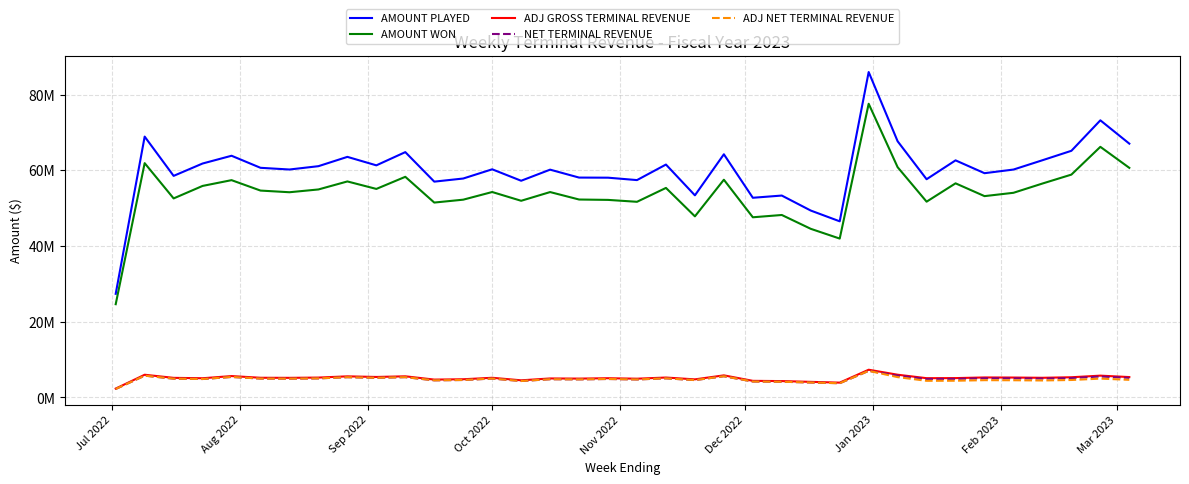

What are all the series names shown in the legend?

AMOUNT PLAYED, AMOUNT WON, ADJ GROSS TERMINAL REVENUE, NET TERMINAL REVENUE, ADJ NET TERMINAL REVENUE